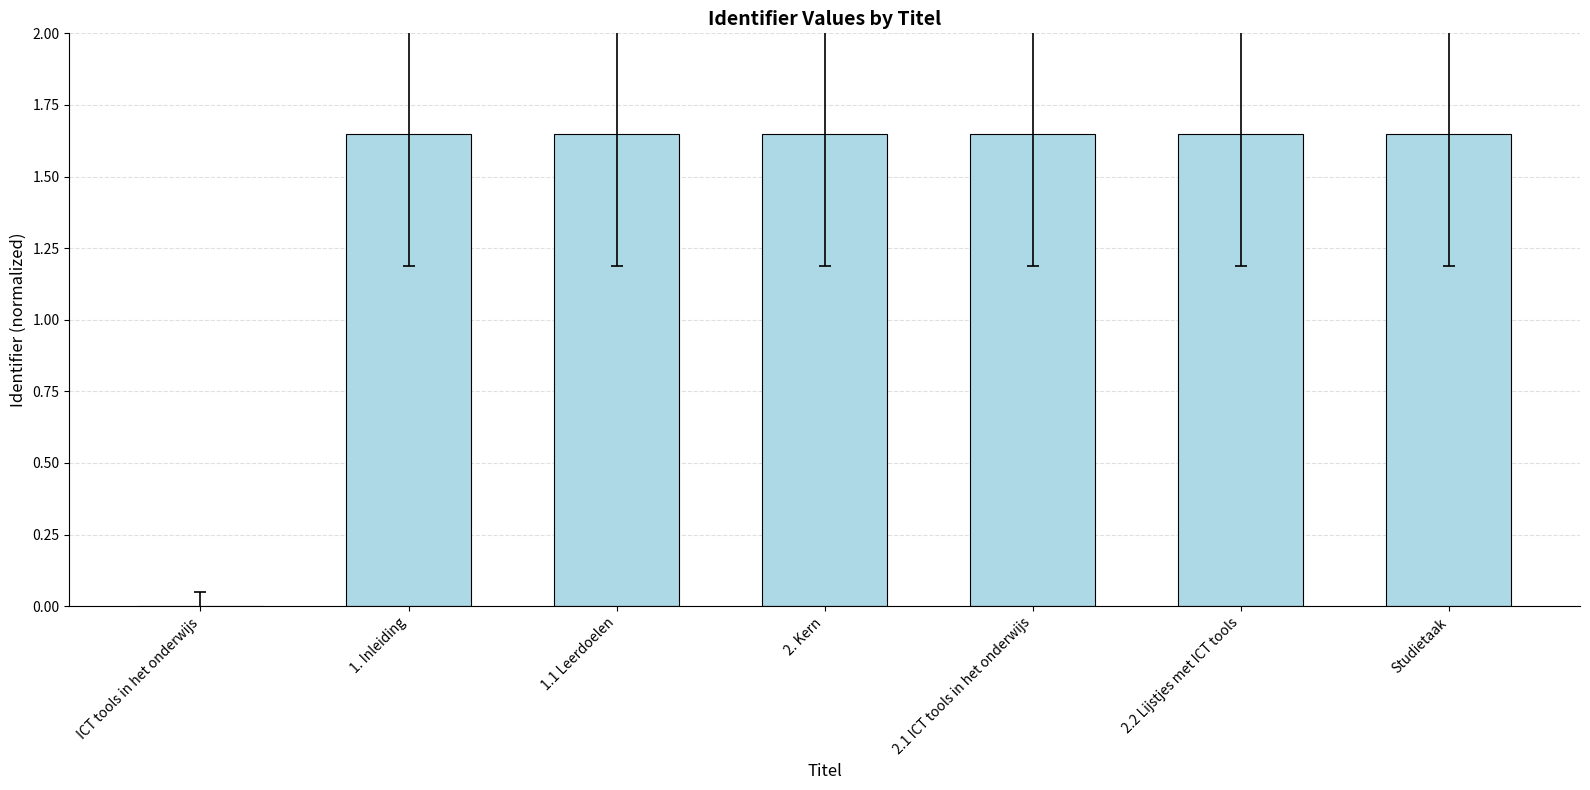

What is the ratio of the value at 1.1 Leerdoelen to the value at Studietaak?

1.0